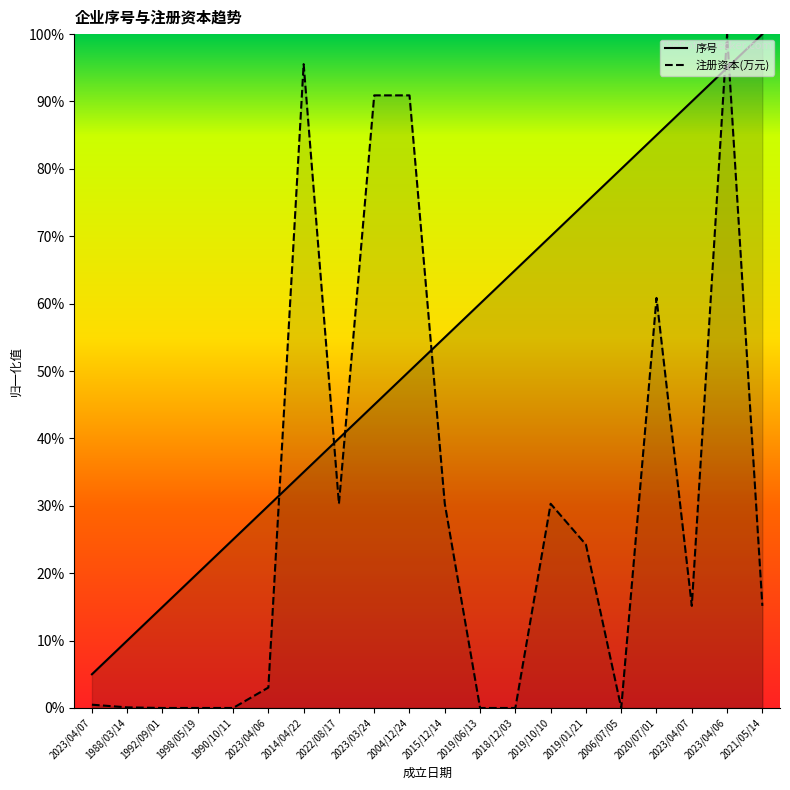

The 注册资本/母公司注册资本/资金数额(万元) series shows 90.9 at 2023/03/24. True or false?

True